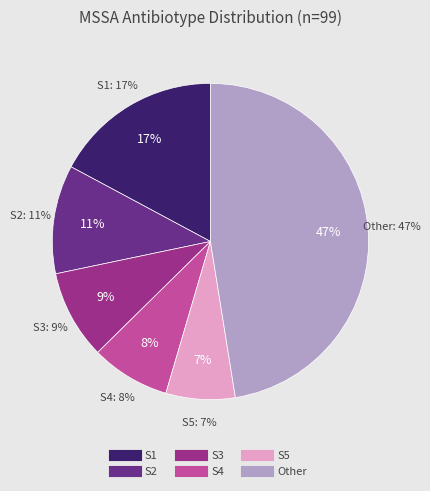

Is it true that S5 is 20% of the pie?

False